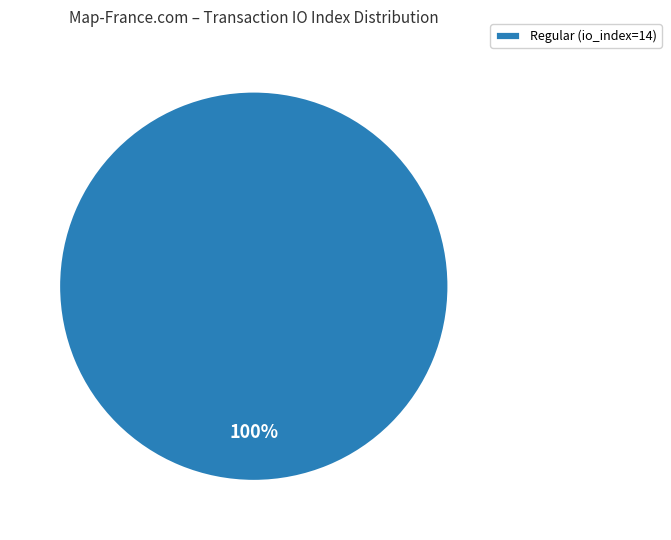

Rank the categories by value from highest to lowest.

Regular (io_index=14)